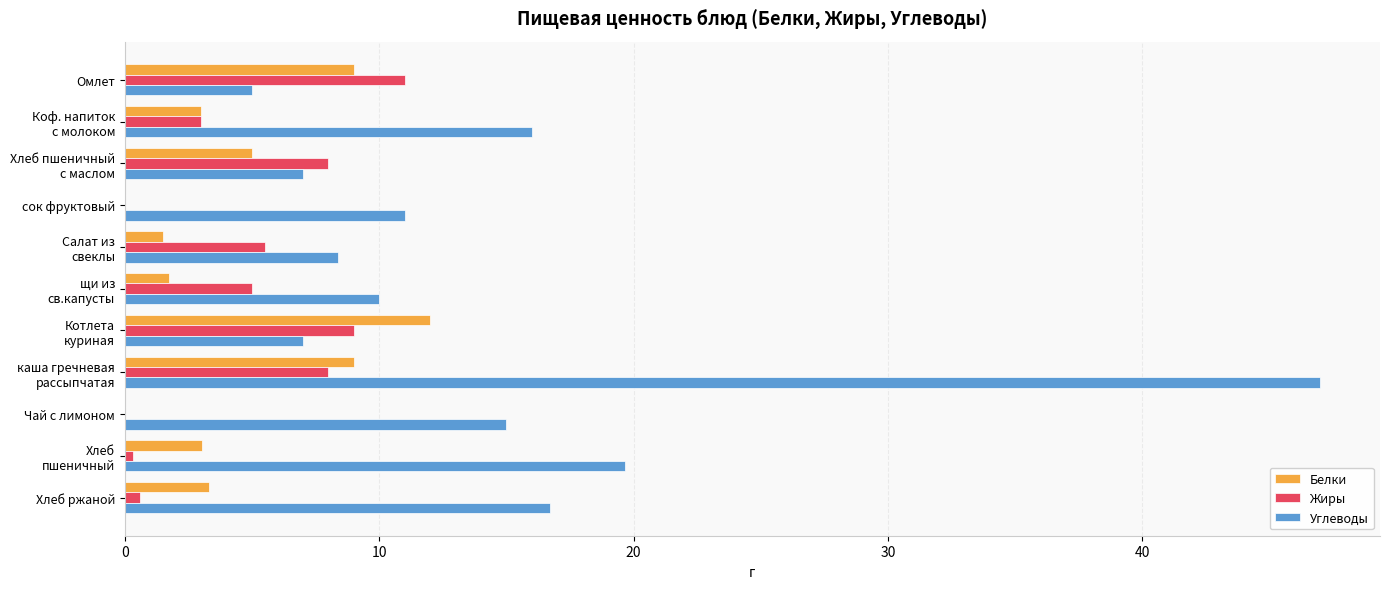

Which series has the largest total across all categories?

Углеводы